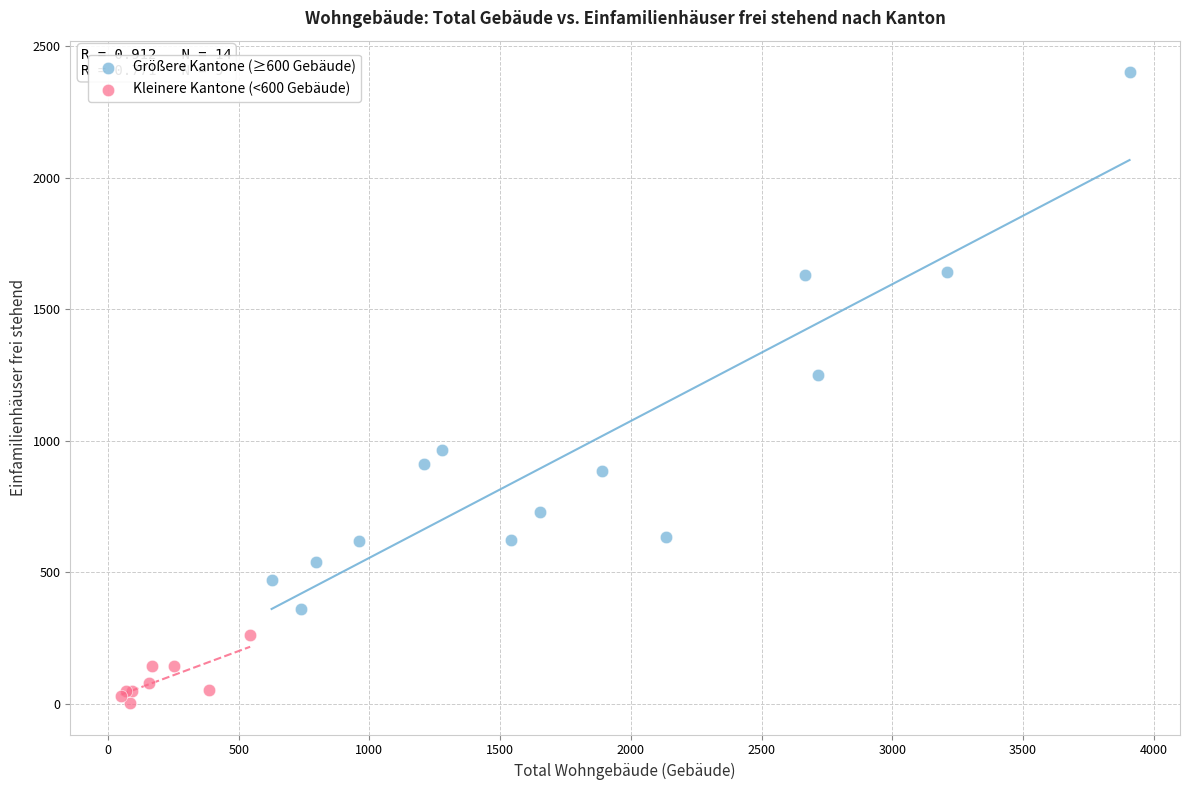

Which series contains the highest Y value?

Größere Kantone (≥600 Gebäude)